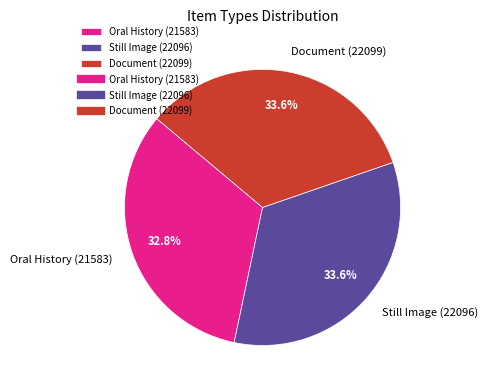

What percentage is NOT represented by Document (22099)?

66.4%